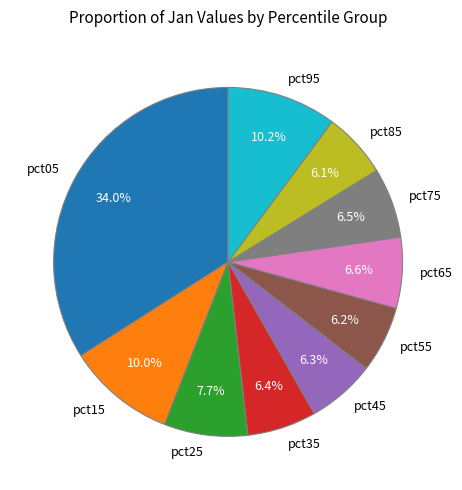

Is there any slice that represents more than half of the pie?

No